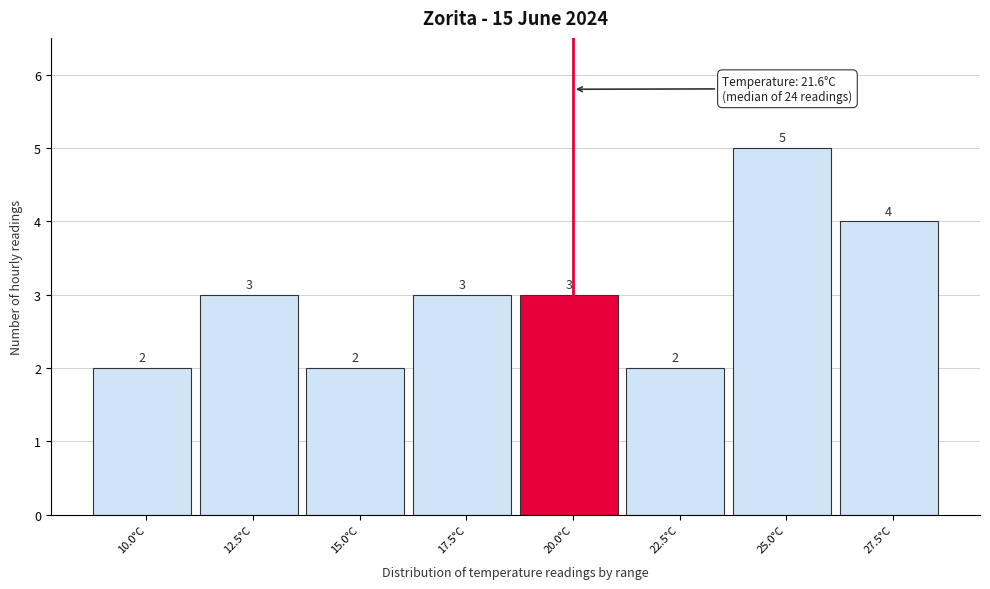

Reading left to right, what are all the values shown in this chart?

2	3	2	3	3	2	5	4